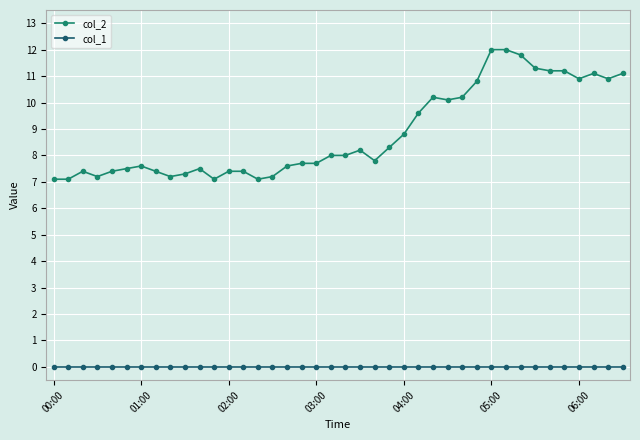

Which series has the largest total across all categories?

col_2